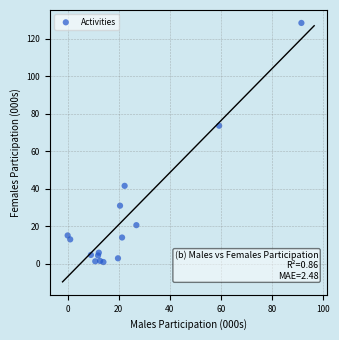

What Y value in the scatter plot is closest to 64?

73.6